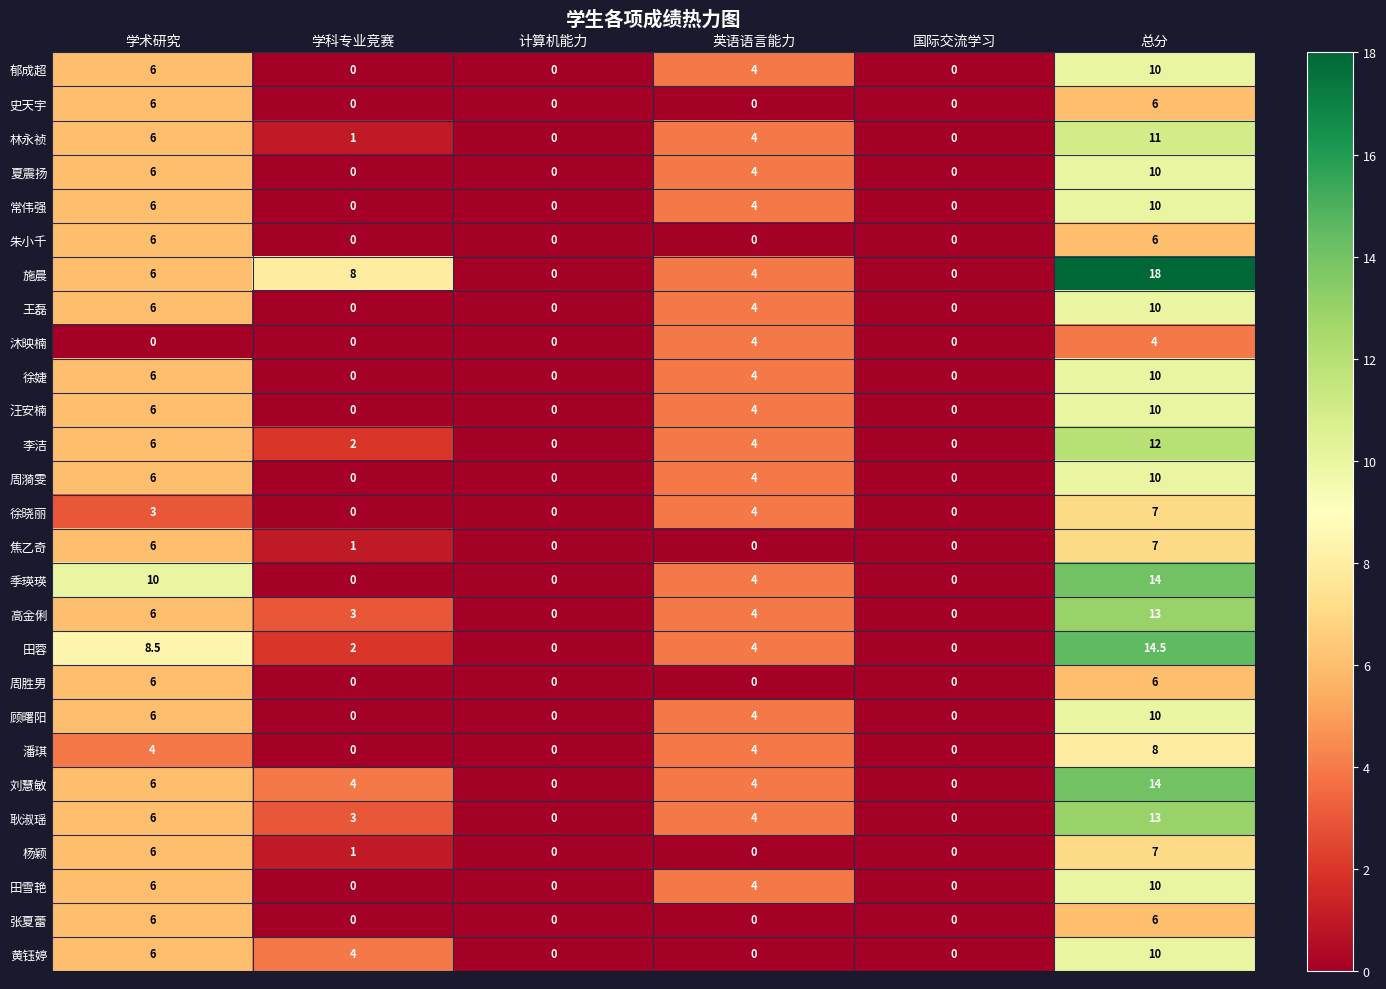

Which category has the highest value in the 常伟强 series?

总分